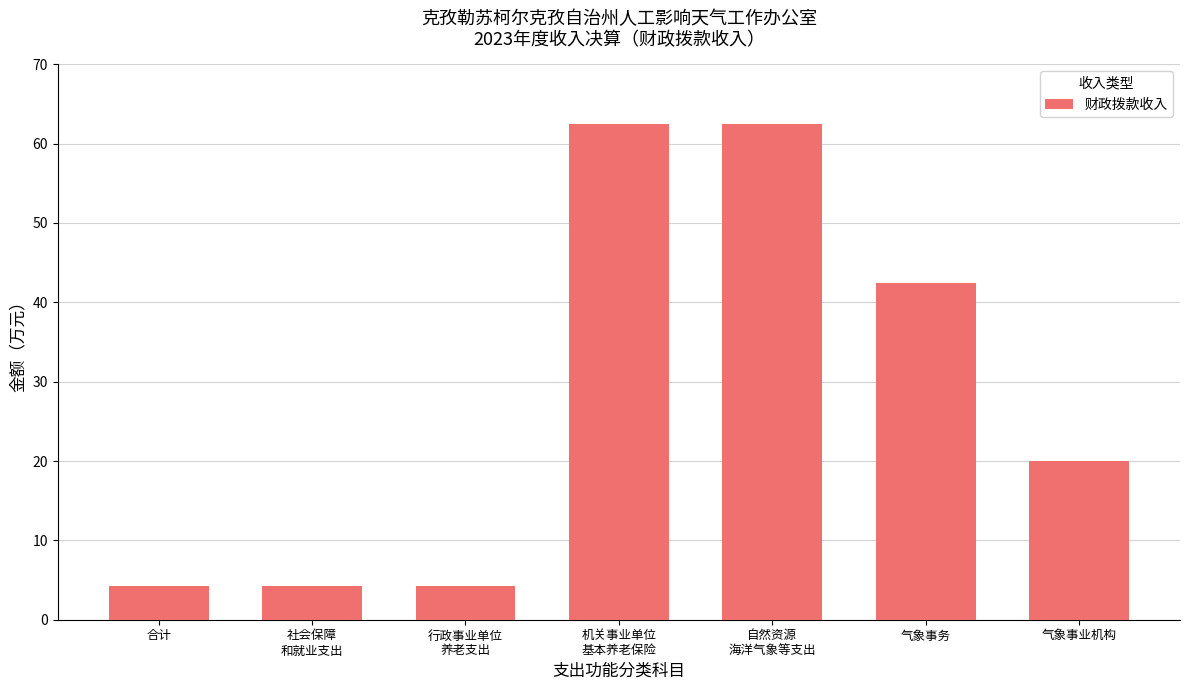

What is the ratio of the value at 合计 to the value at 气象事务?

0.1